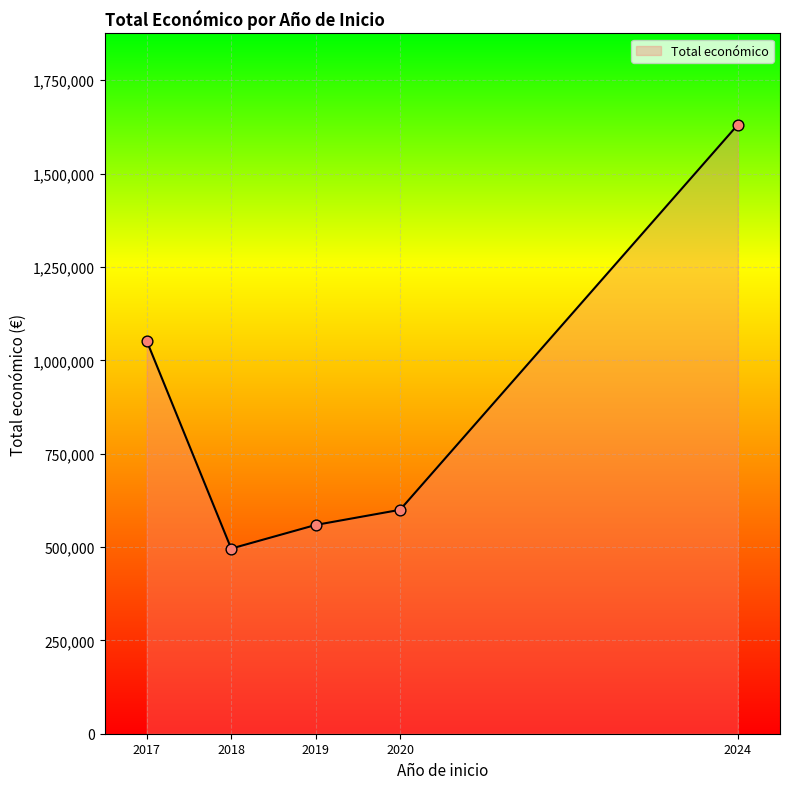

Approximately how many times larger is the value at 2024 compared to 2020?

2.7